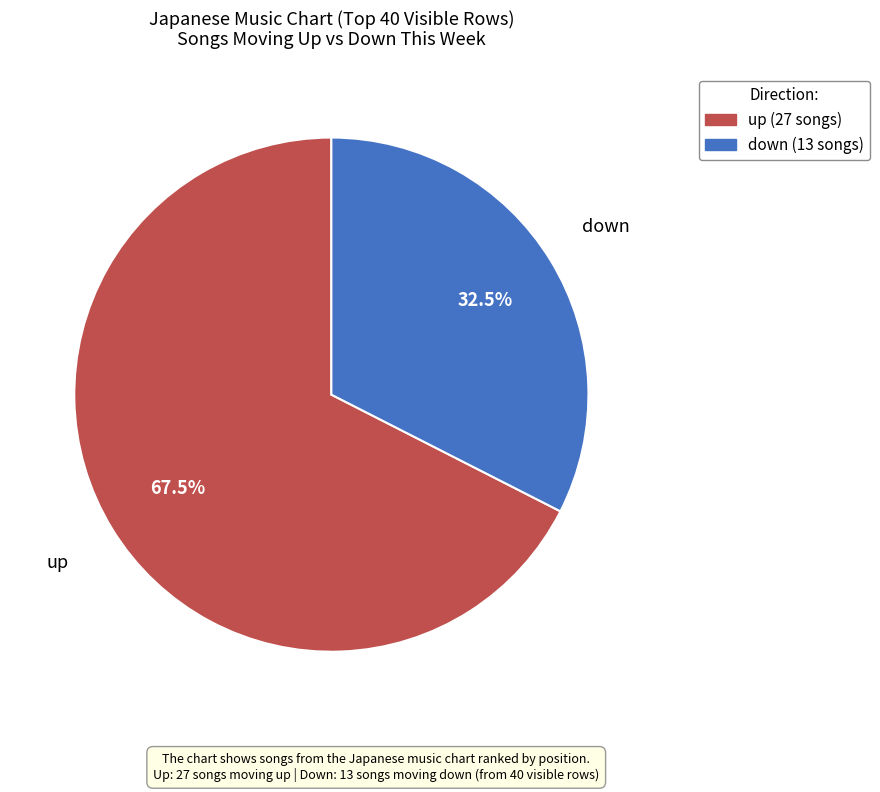

To the nearest percent, what is the difference between the up and down slice percentages?

35%